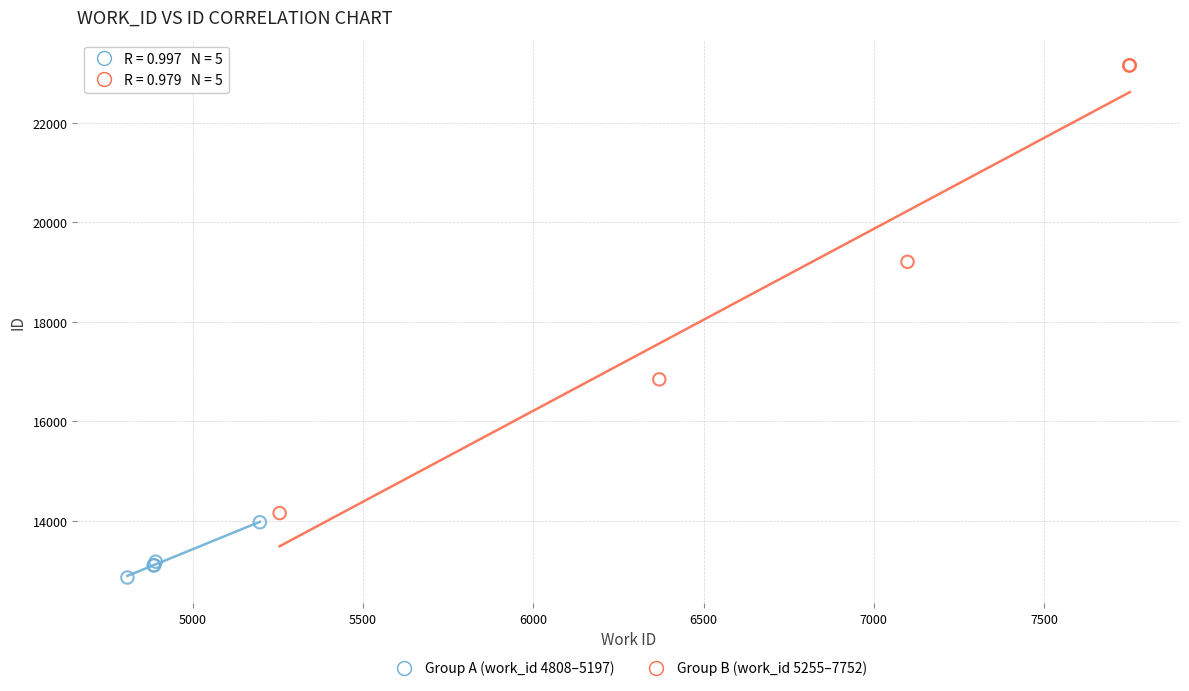

Which series contains the highest Y value?

Group B (work_id 5255–7752)